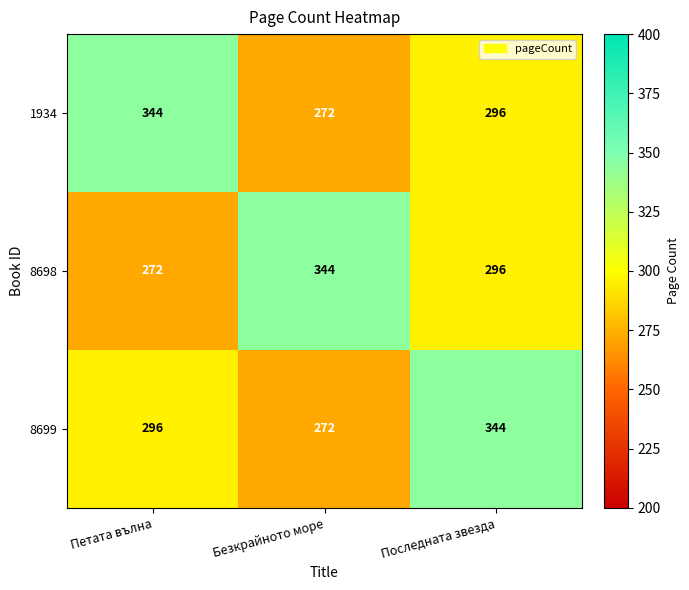

Which series changed the most between Безкрайното море and Последната звезда?

8699